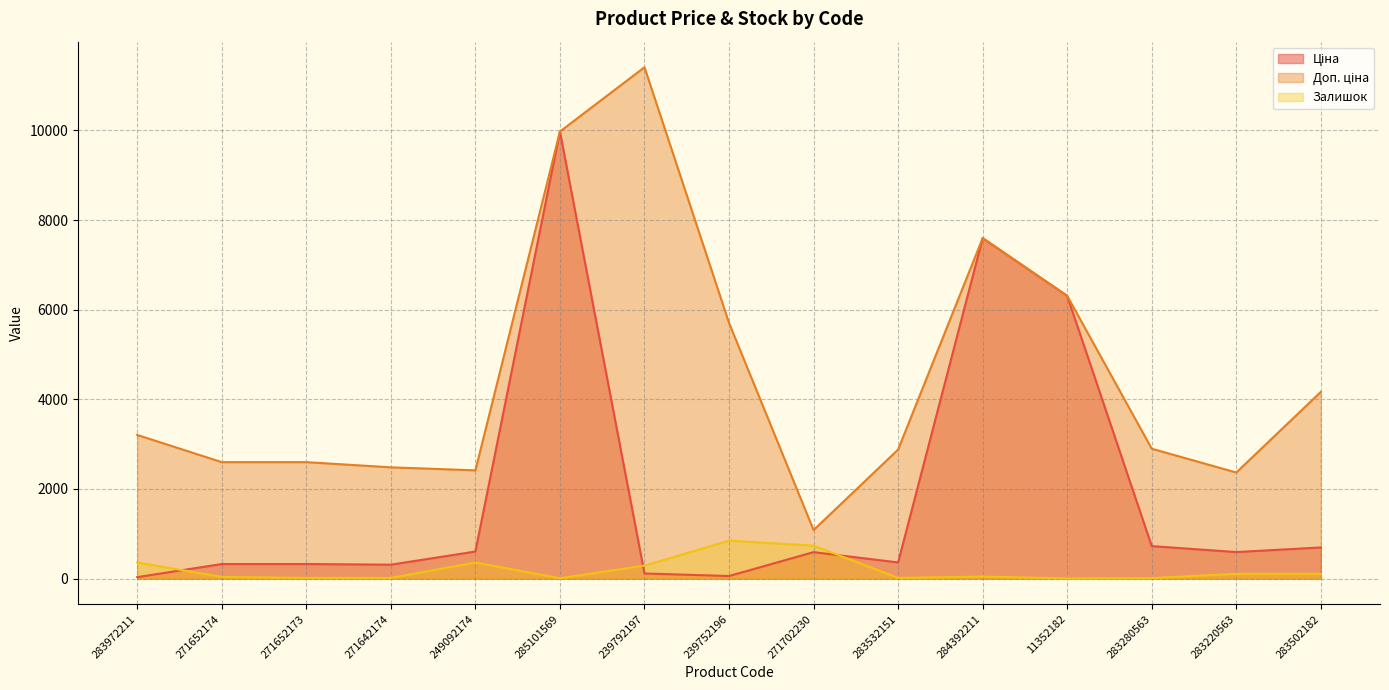

Read the Залишок value at 284392211.

44.0